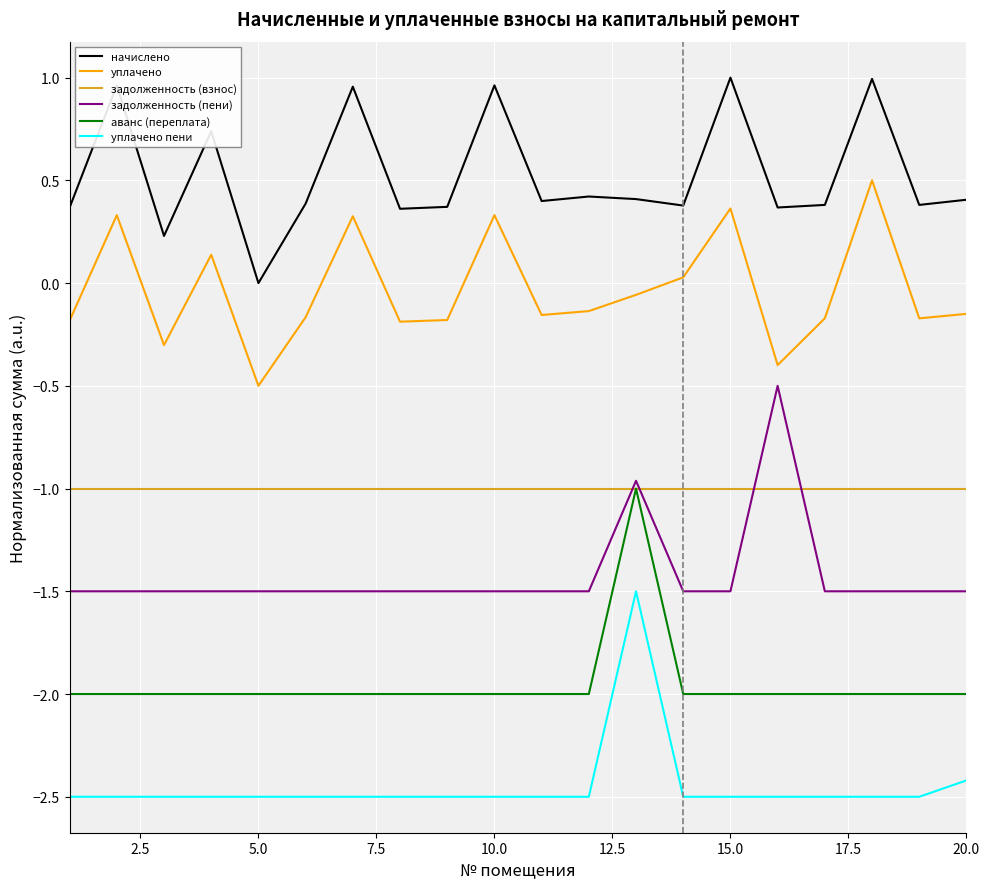

How many series are shown in this chart?

6